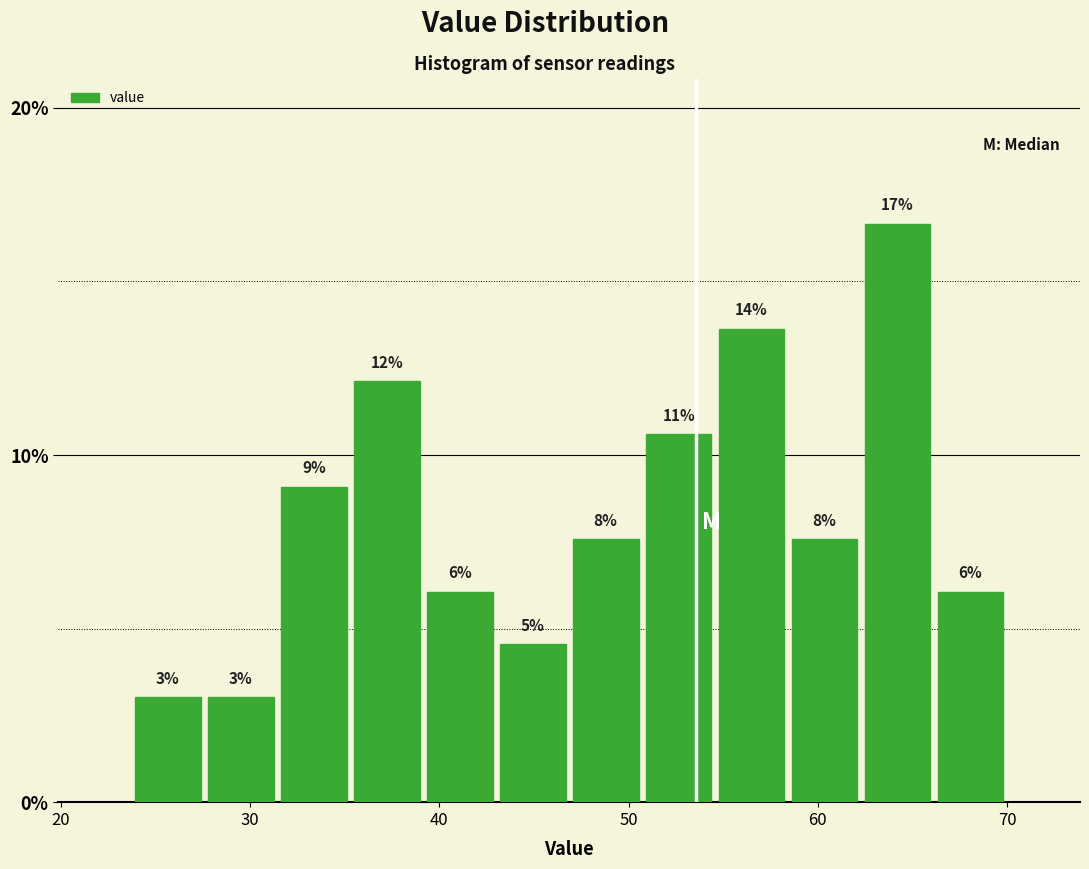

Read against the x-axis, roughly where is the centre of the tallest bar?

64